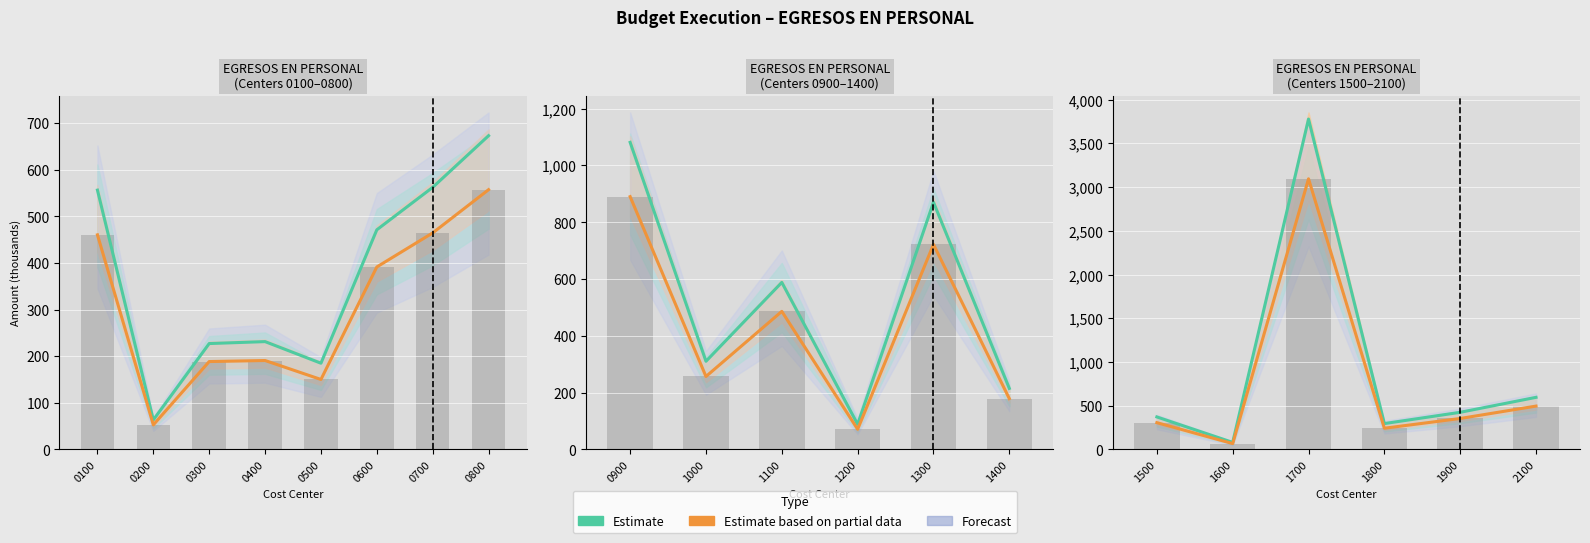

What is the difference between the second highest and second lowest values in the Estimate series?

300.1